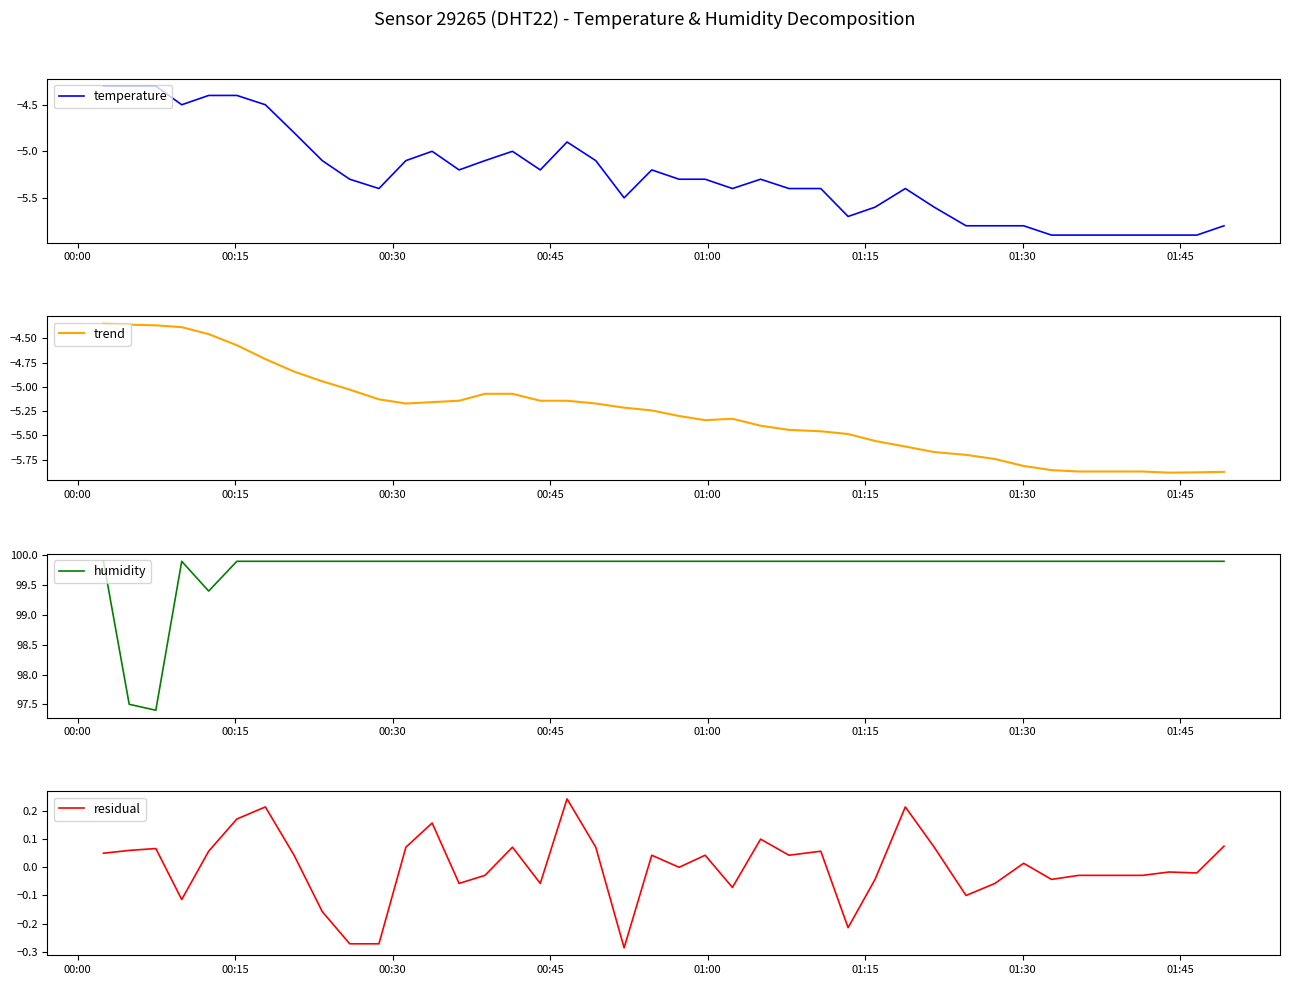

What is the highest value of the temperature series?

-4.3